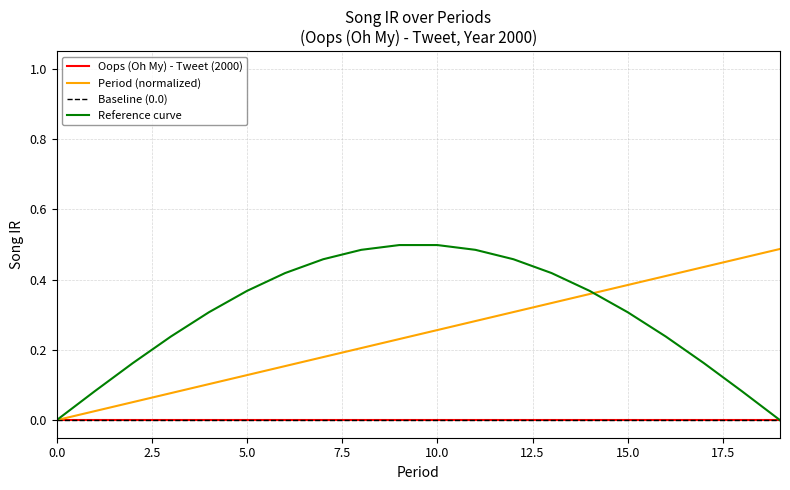

Reading left to right, transcribe all the data shown in this chart.

Oops (Oh My) - Tweet (2000): 0.0	0.0	0.0	0.0	0.0	0.0	0.0	0.0	0.0	0.0	0.0	0.0	0.0	0.0	0.0	0.0	0.0	0.0	0.0	0.0
Period (normalized): 0.0	0.0	0.1	0.1	0.1	0.1	0.2	0.2	0.2	0.2	0.3	0.3	0.3	0.3	0.4	0.4	0.4	0.4	0.5	0.5
Baseline (0.0): 0.0	0.0	0.0	0.0	0.0	0.0	0.0	0.0	0.0	0.0	0.0	0.0	0.0	0.0	0.0	0.0	0.0	0.0	0.0	0.0
Reference curve: 0.0	0.1	0.2	0.2	0.3	0.4	0.4	0.5	0.5	0.5	0.5	0.5	0.5	0.4	0.4	0.3	0.2	0.2	0.1	0.0